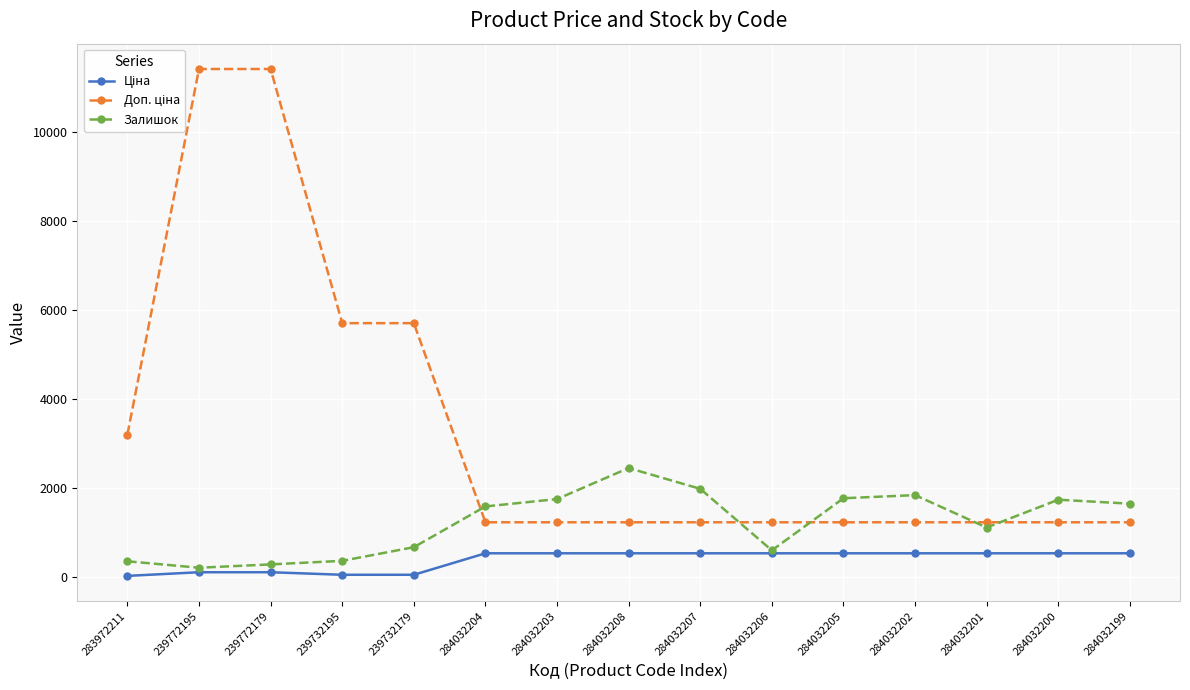

What is the label of the 13th point from the left?

284032201